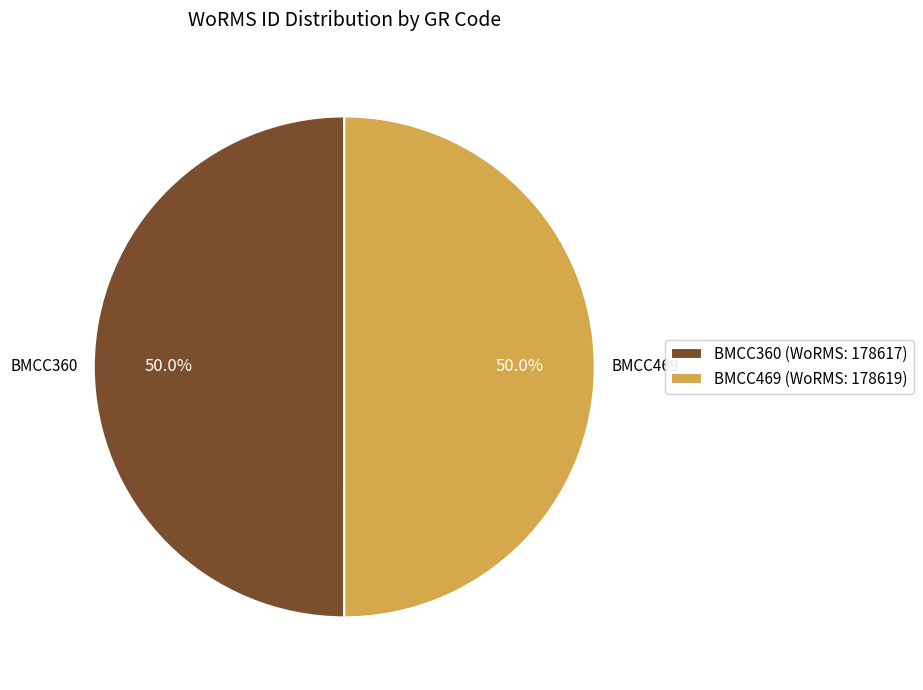

To the nearest percent, what is the average slice percentage?

50%